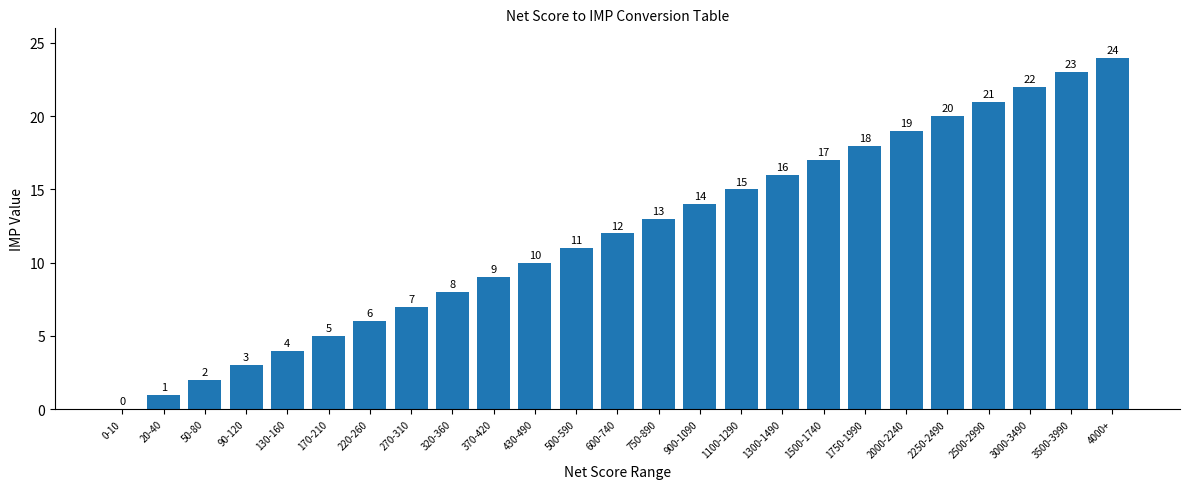

Are the bars horizontal?

No